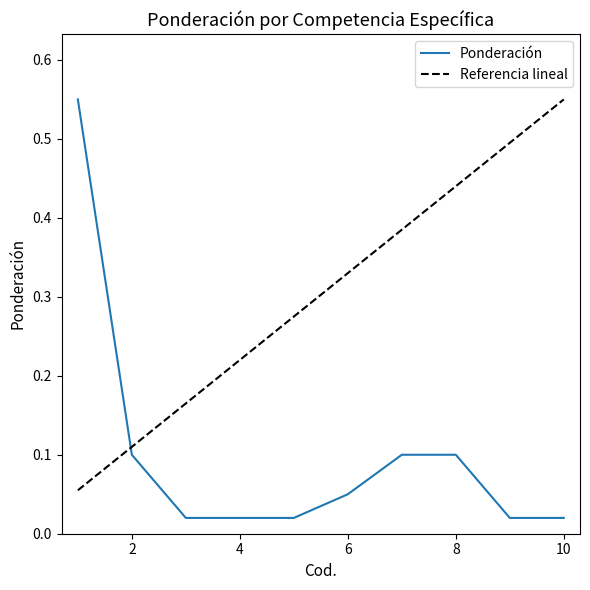

How many intersections are there between Referencia lineal and Ponderación?

1